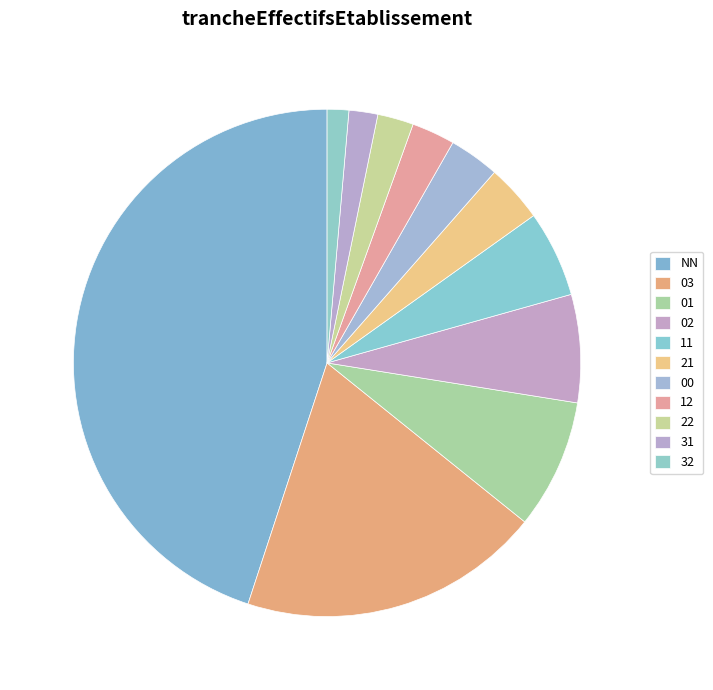

Does NN account for over 50% of the chart?

No